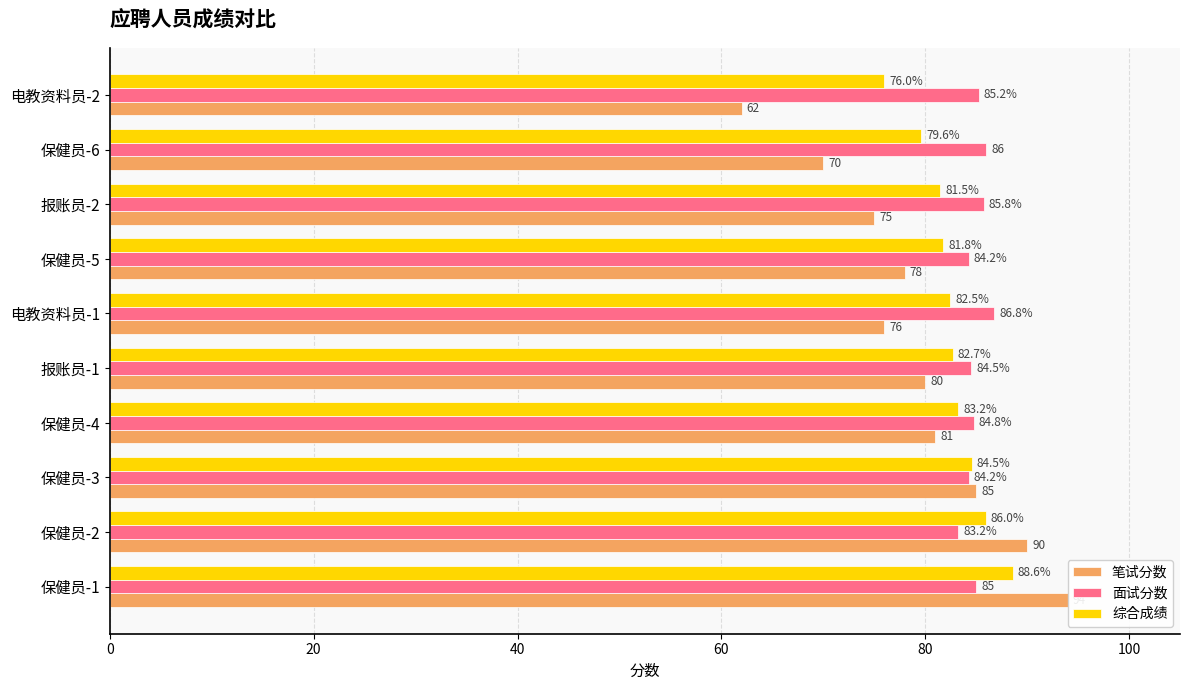

Is it true that 综合成绩 equals 88.6 at 0?

True